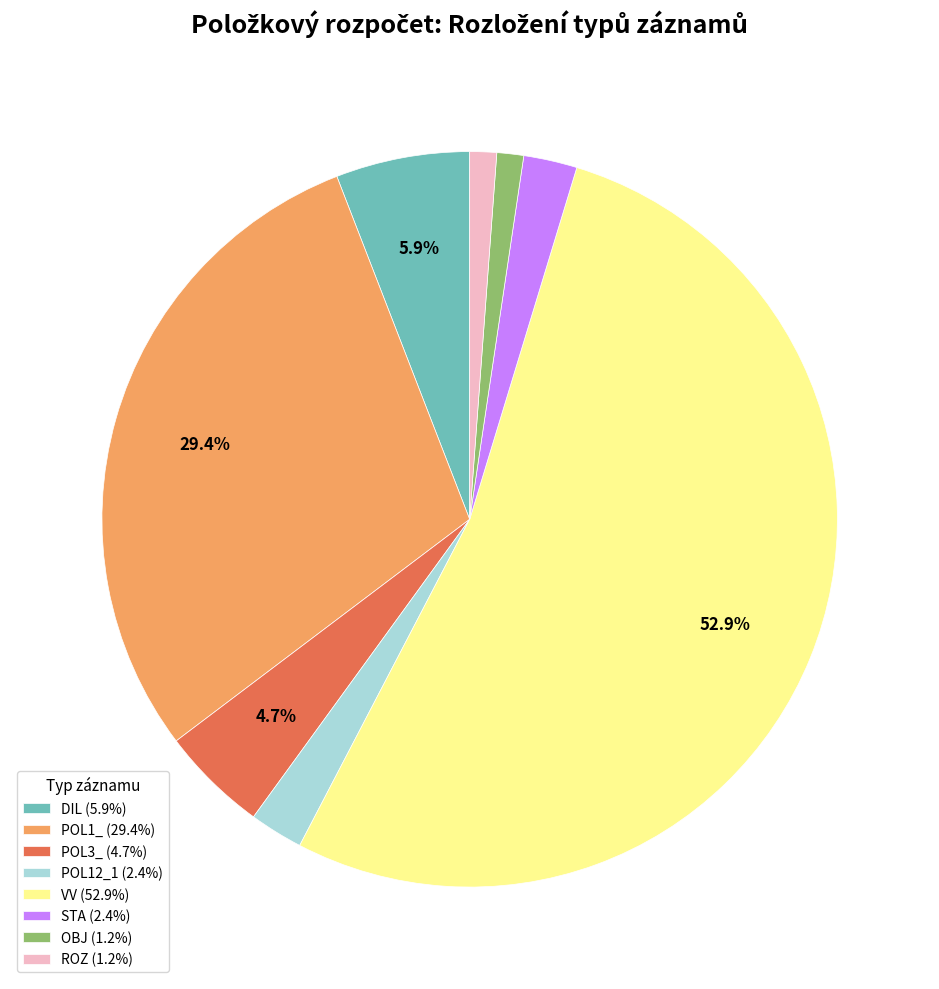

To the nearest percent, what percentage of the pie is ROZ?

1%